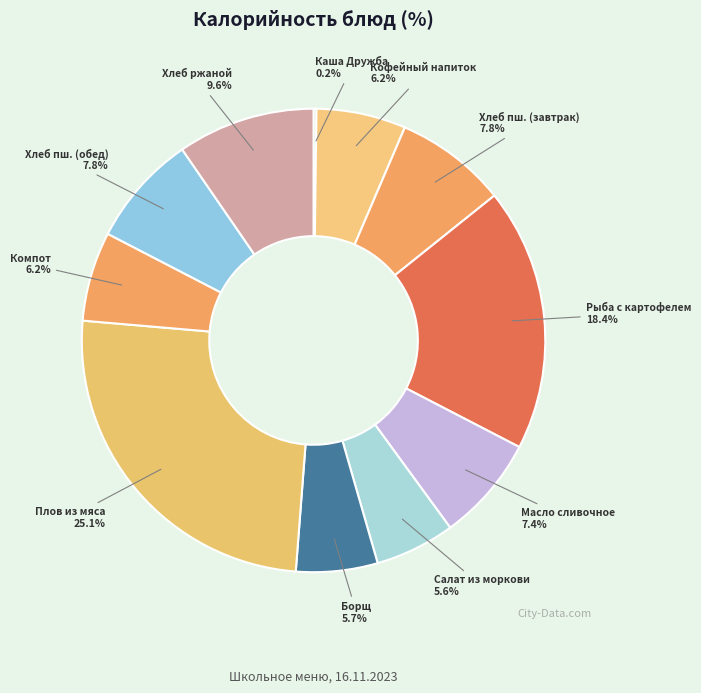

Is Масло сливочное the majority of the pie?

No